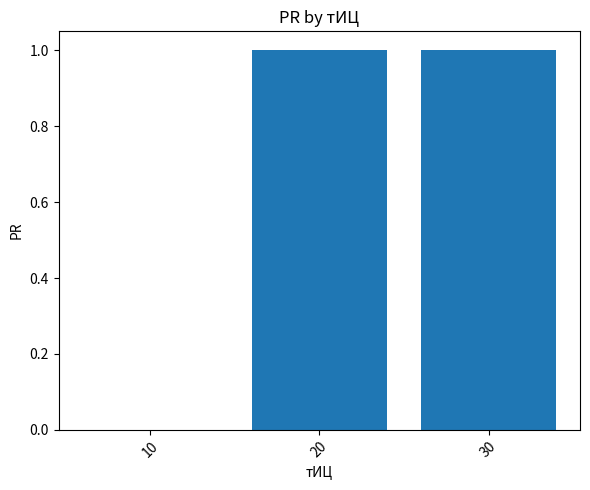

Reading left to right, extract all data points from this chart.

10=0	20=1	30=1